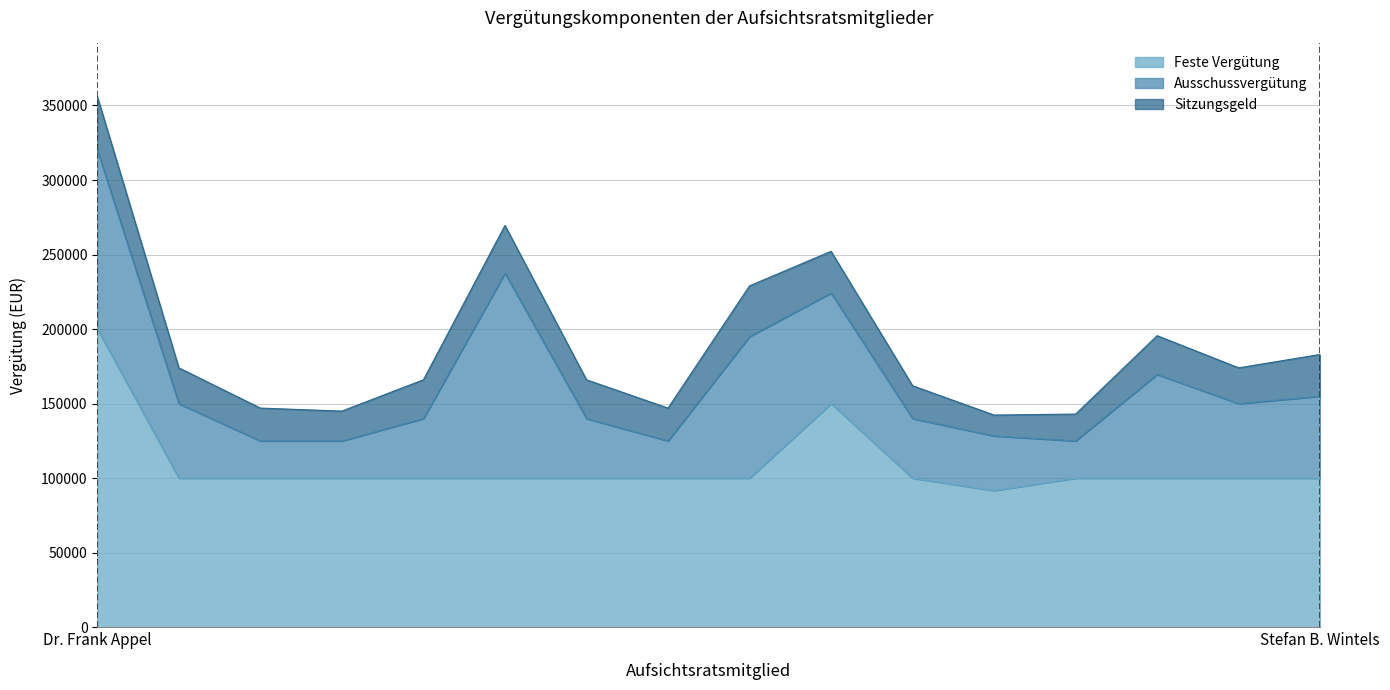

What is the lowest value of the Feste Vergütung series?

91667